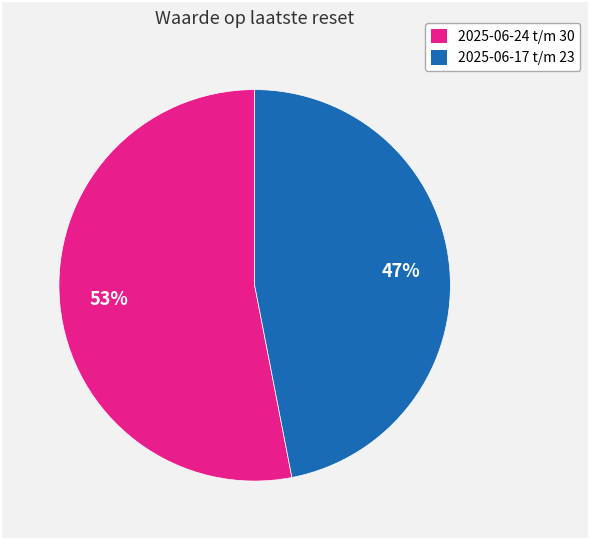

Is there a majority slice in this chart?

Yes